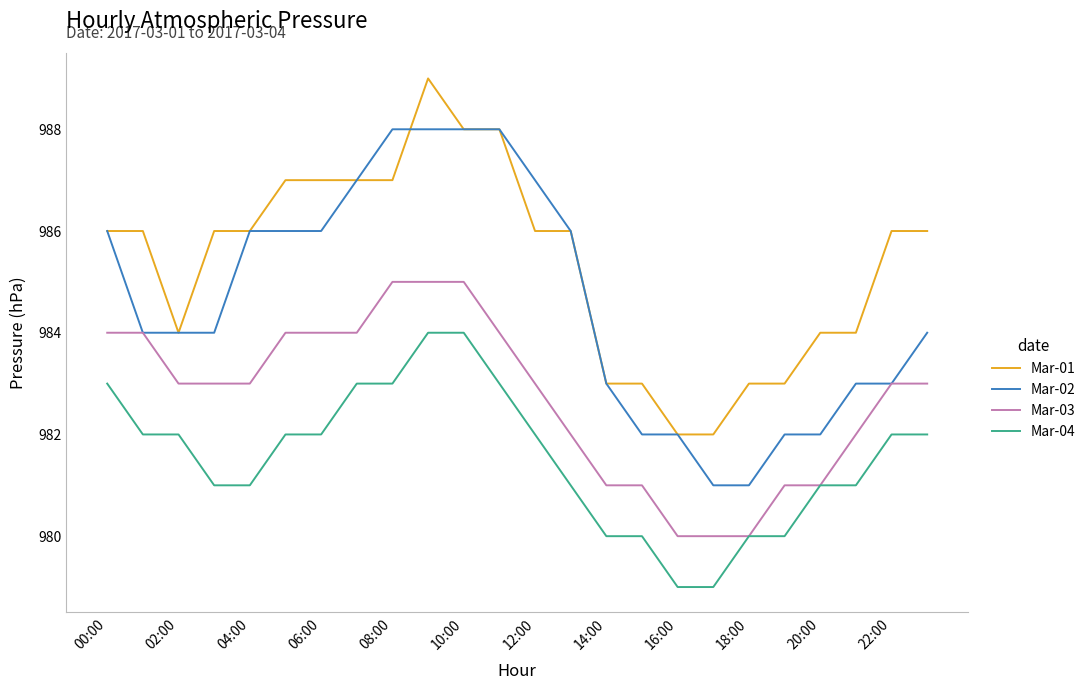

Rank the series by their average value, from lowest to highest.

Mar-04, Mar-03, Mar-02, Mar-01